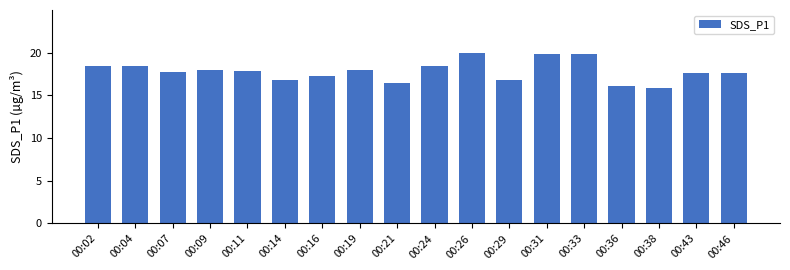

At which label does the data first exceed 17?

00:02